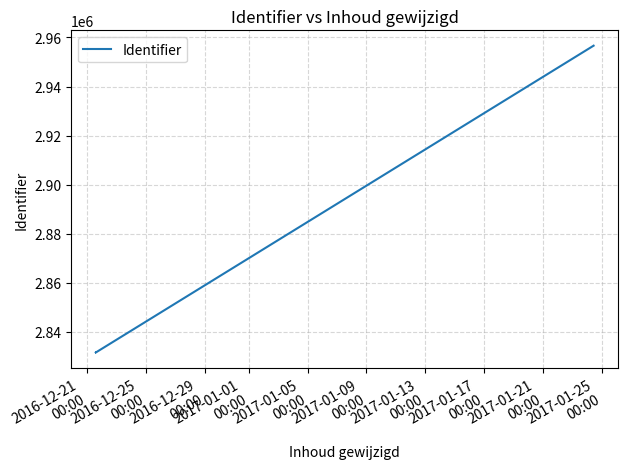

What is the greatest value displayed?

2956660